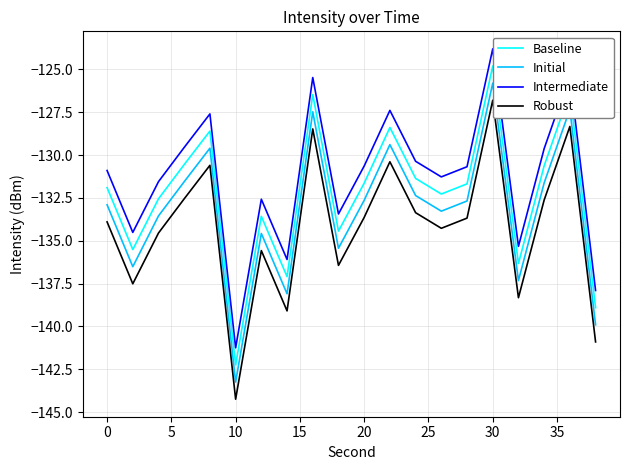

What is the highest value of the Robust series?

-126.8